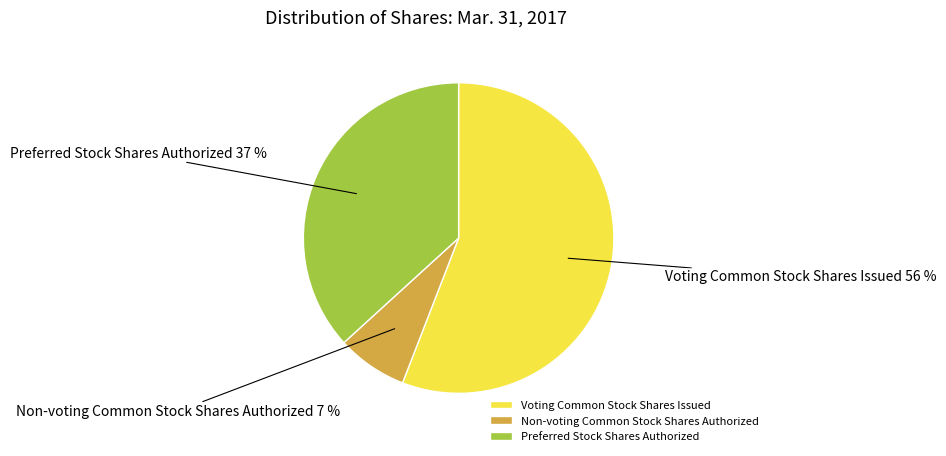

To the nearest percent, what is the difference between the Voting Common Stock Shares Issued and Preferred Stock Shares Authorized slice percentages?

19%